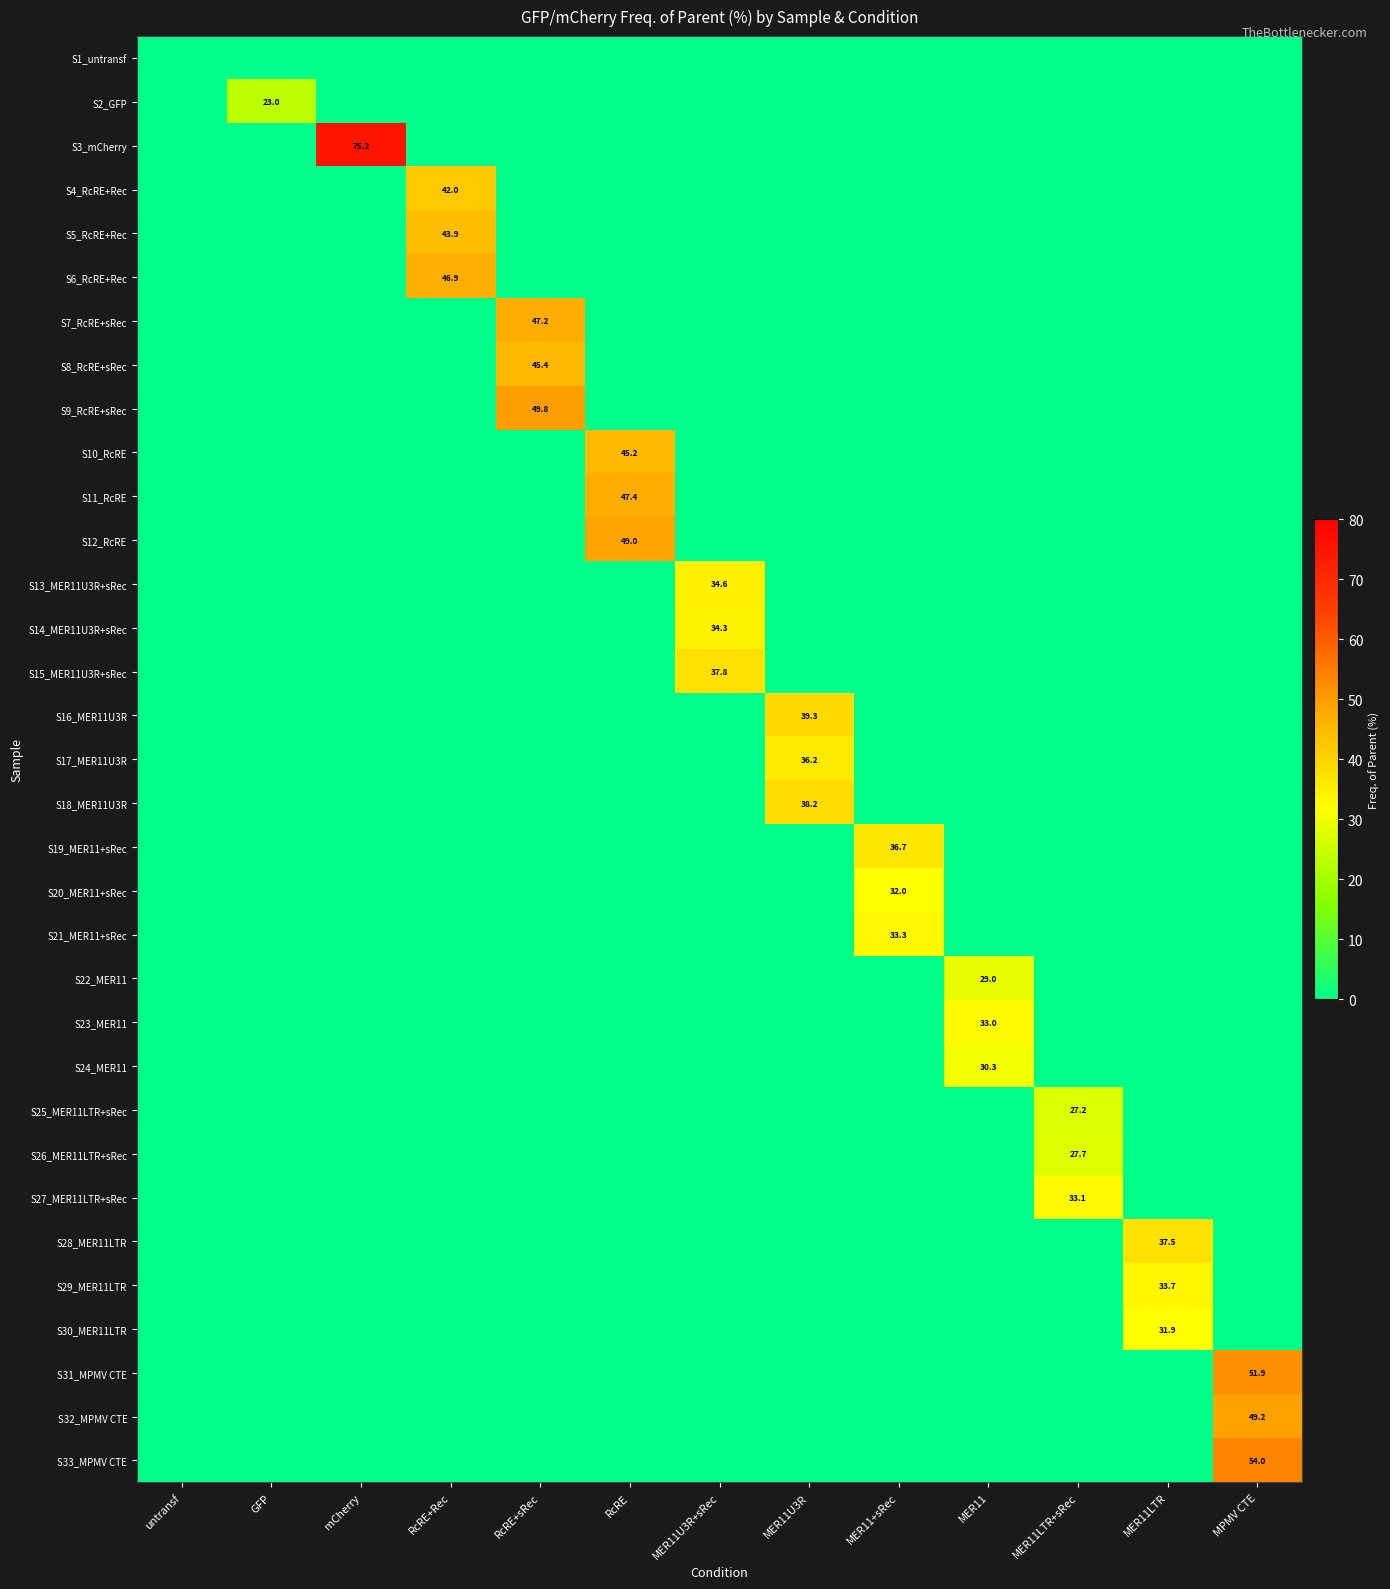

True or false: S29_MER11LTR has a value of 20.3 at MER11+sRec.

False